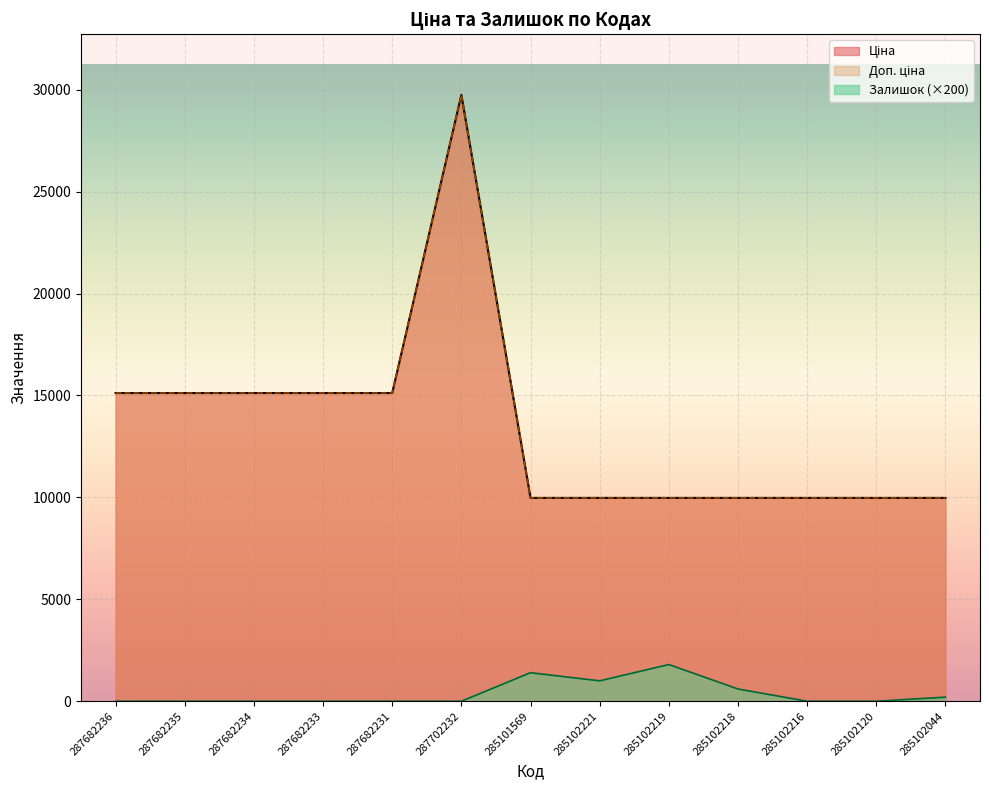

Reading right to left, transcribe all the data shown in this chart.

Ціна: 285102044=9975.0	285102120=9975.0	285102216=9975.0	285102218=9975.0	285102219=9975.0	285102221=9975.0	285101569=9975.0	287702232=29747.2	287682231=15120.0	287682233=15120.0	287682234=15120.0	287682235=15120.0	287682236=15120.0
Доп. ціна: 285102044=9975.0	285102120=9975.0	285102216=9975.0	285102218=9975.0	285102219=9975.0	285102221=9975.0	285101569=9975.0	287702232=29747.2	287682231=15120.0	287682233=15120.0	287682234=15120.0	287682235=15120.0	287682236=15120.0
Залишок: 285102044=200.0	285102120=0.0	285102216=0.0	285102218=600.0	285102219=1800.0	285102221=1000.0	285101569=1400.0	287702232=0.0	287682231=0.0	287682233=0.0	287682234=0.0	287682235=0.0	287682236=0.0